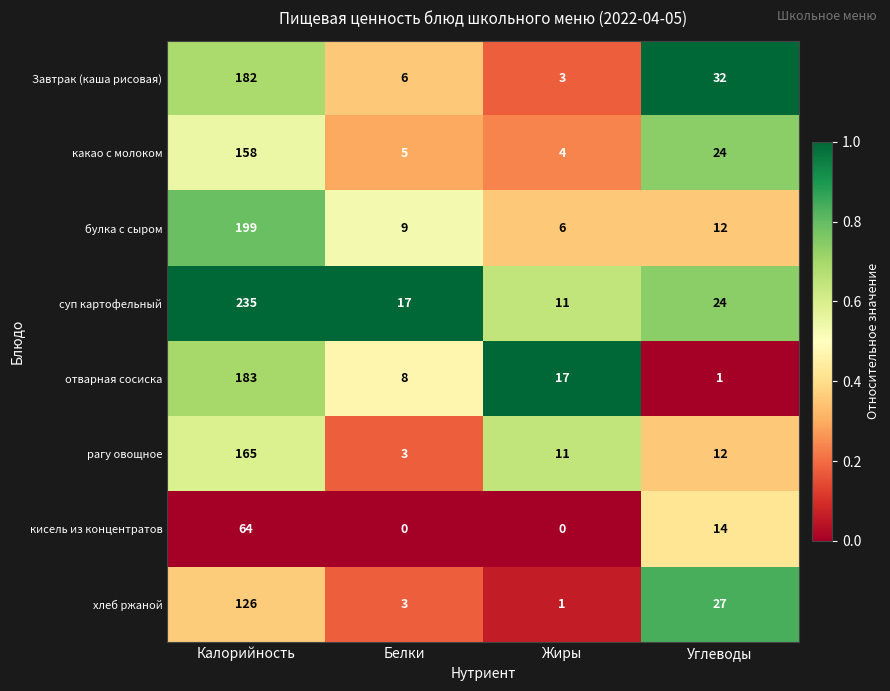

At how many categories does at least one series exceed 0?

4